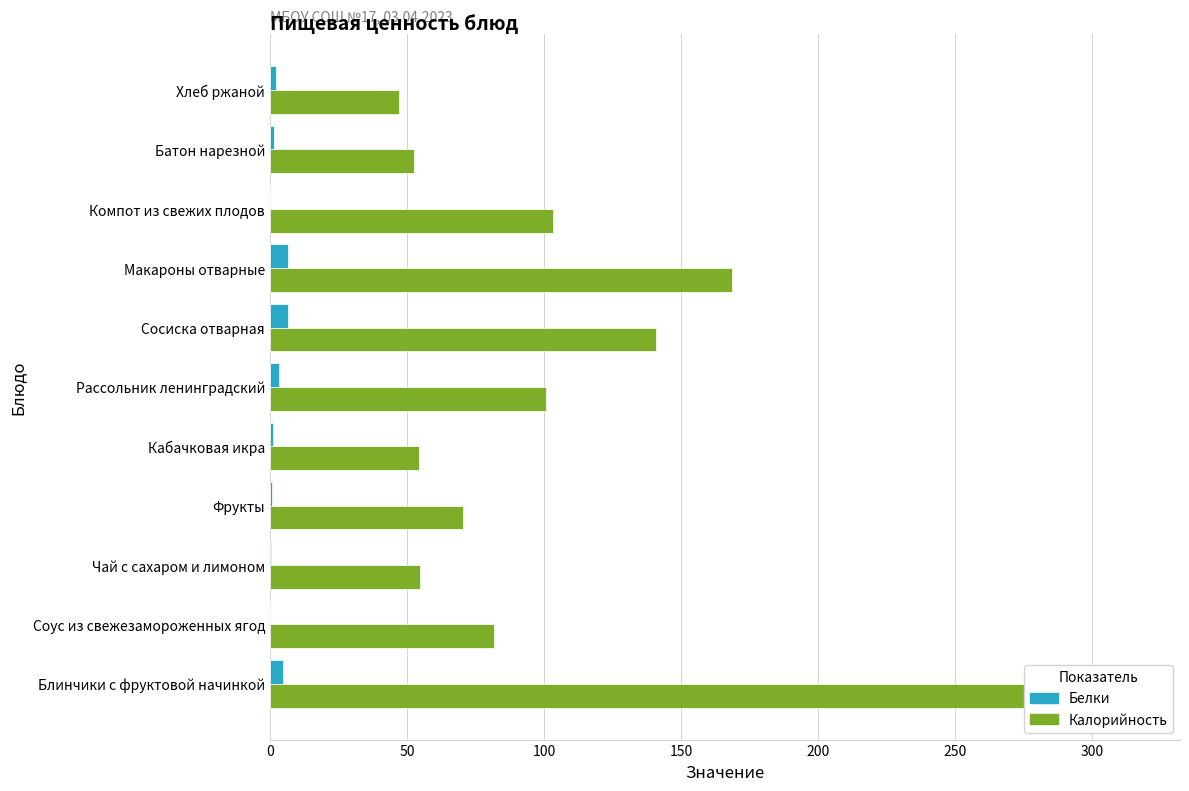

How many values in the Белки series are below 1?

5